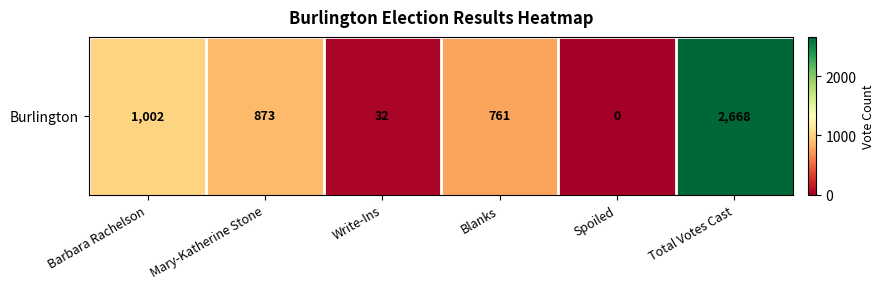

The value at Blanks is 761. True or false?

True